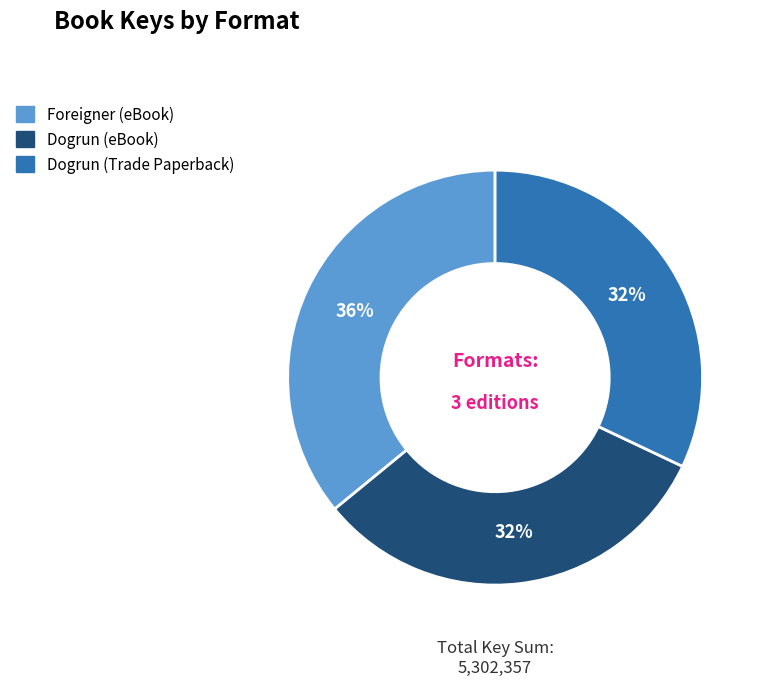

The Dogrun (Trade Paperback) slice represents 32% of the pie. True or false?

True